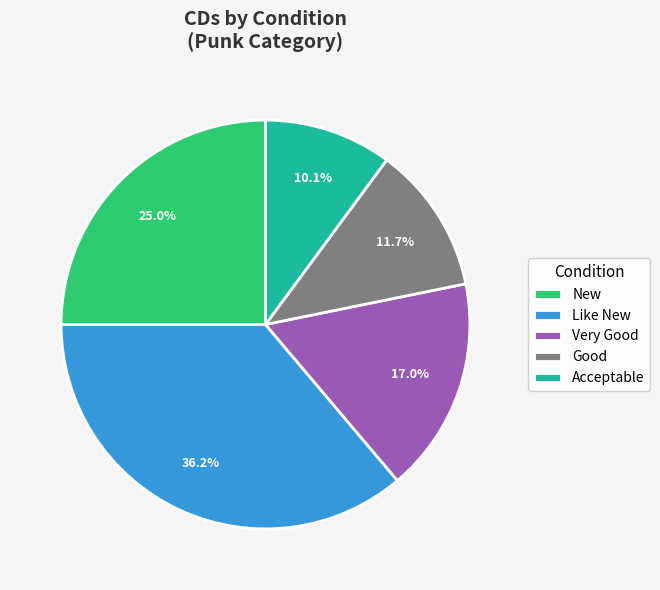

What is the ratio of the value at Good to the value at Acceptable?

1.2